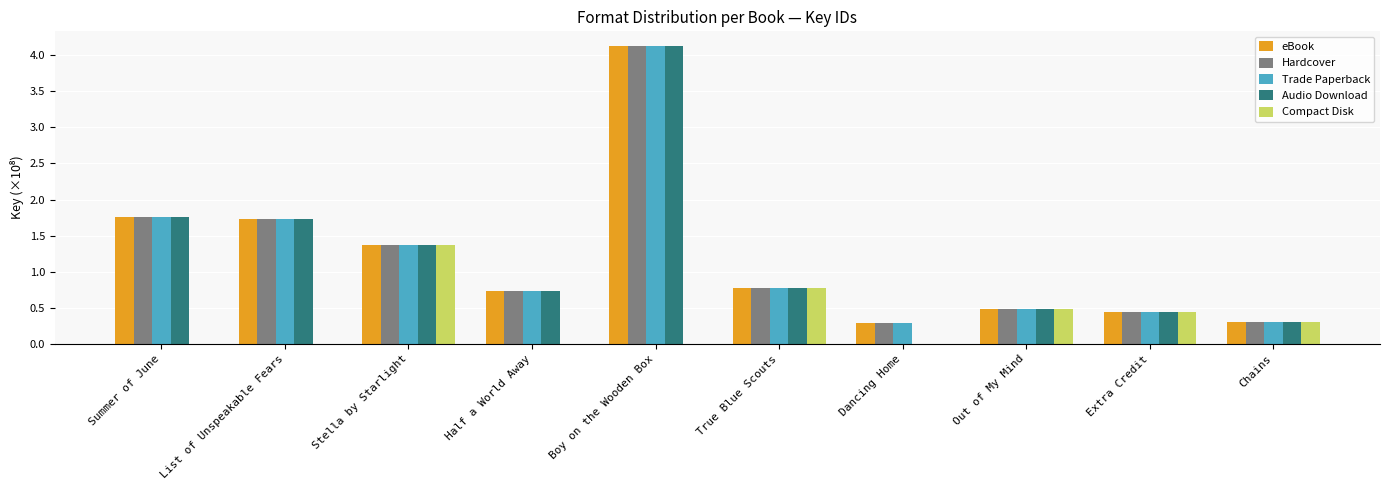

At which label does Hardcover reach its peak?

Boy on the Wooden Box